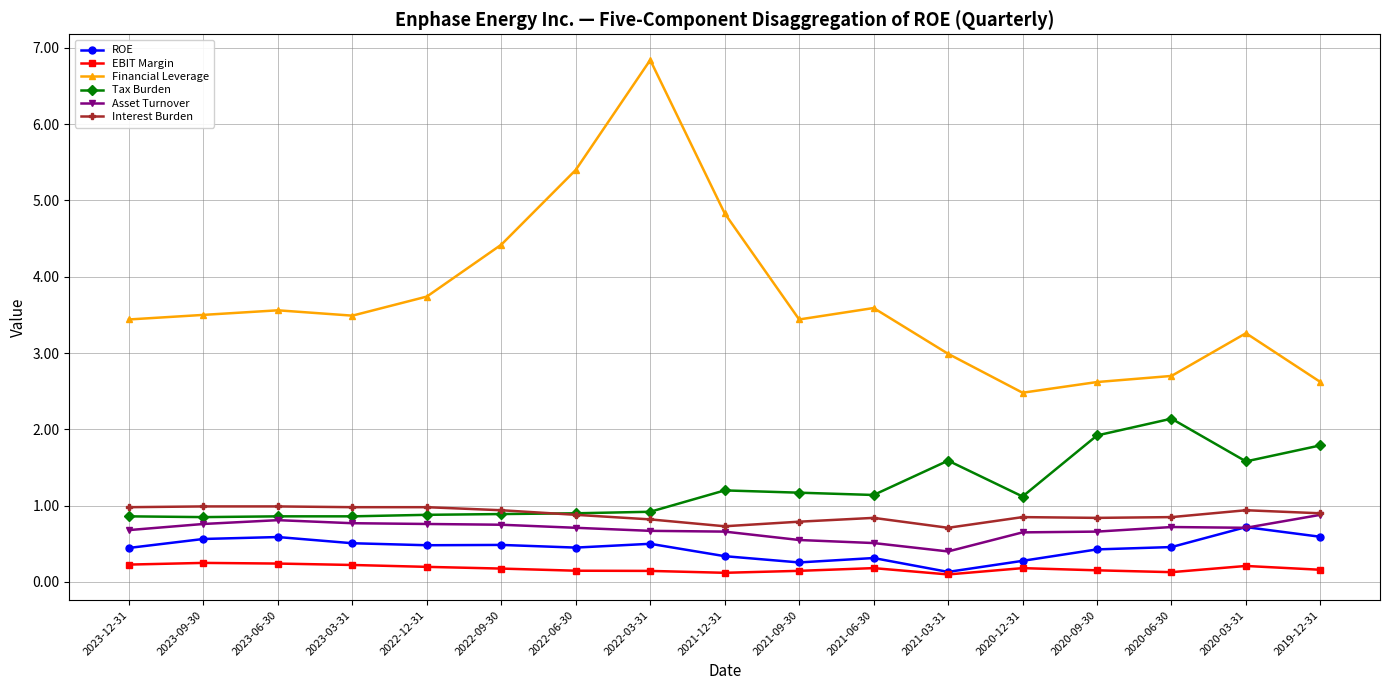

At 2020-06-30, list the series in order from smallest to largest.

EBIT Margin, ROE, Asset Turnover, Interest Burden, Tax Burden, Financial Leverage